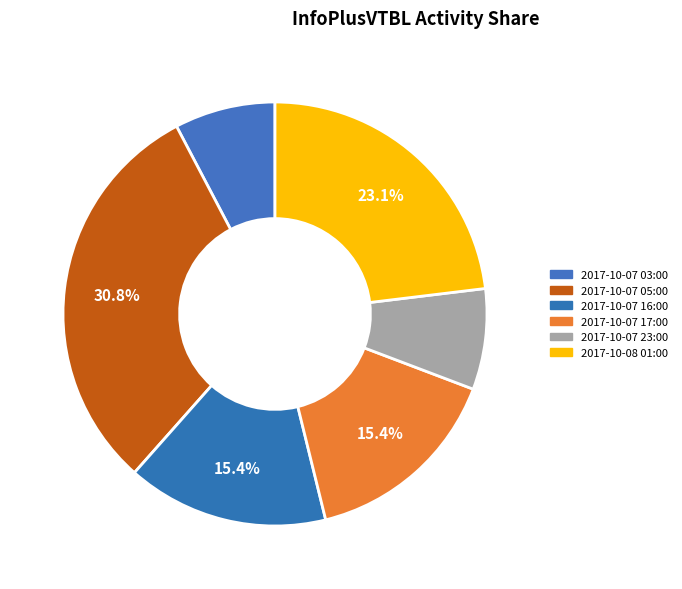

Which category has the biggest portion of the pie?

2017-10-07 05:00